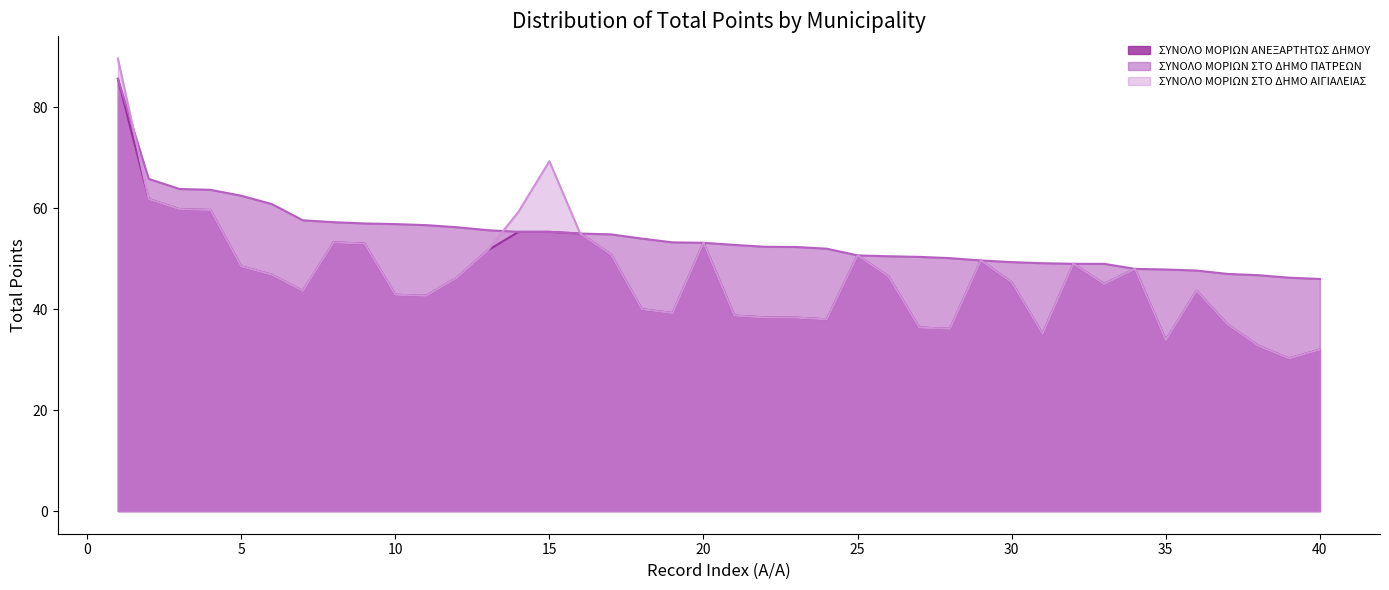

How many times do ΣΥΝΟΛΟ ΜΟΡΙΩΝ ΣΤΟ ΔΗΜΟ ΠΑΤΡΕΩΝ and ΣΥΝΟΛΟ ΜΟΡΙΩΝ ΣΤΟ ΔΗΜΟ ΑΙΓΙΑΛΕΙΑΣ cross each other?

2